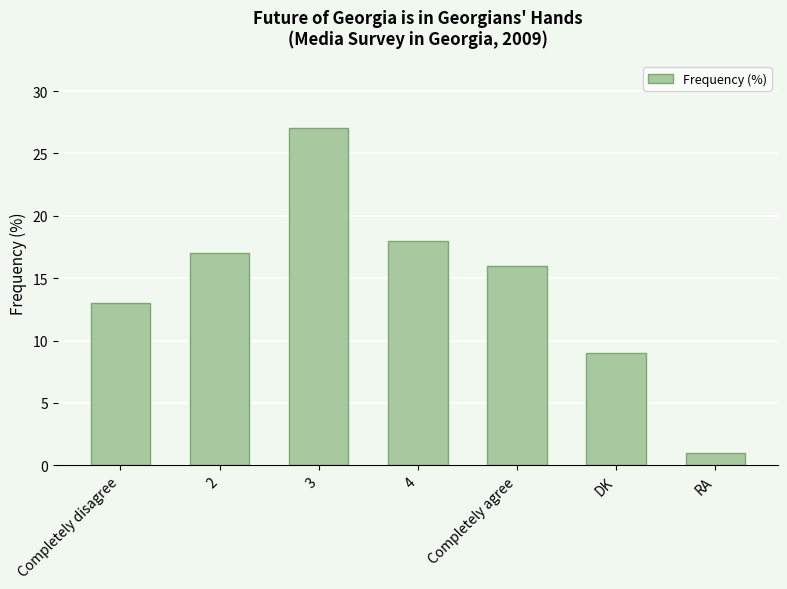

What is the difference between the maximum and minimum values?

26